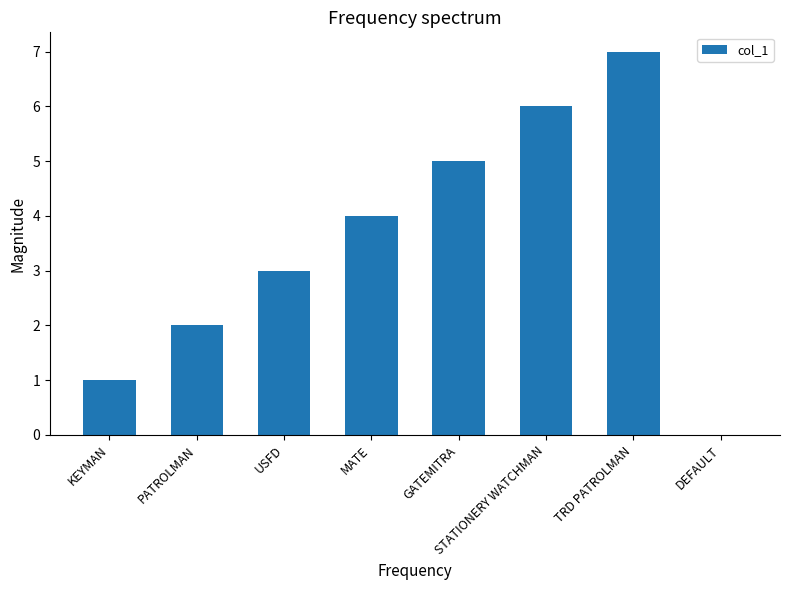

What is the approximate value at STATIONERY WATCHMAN?

6